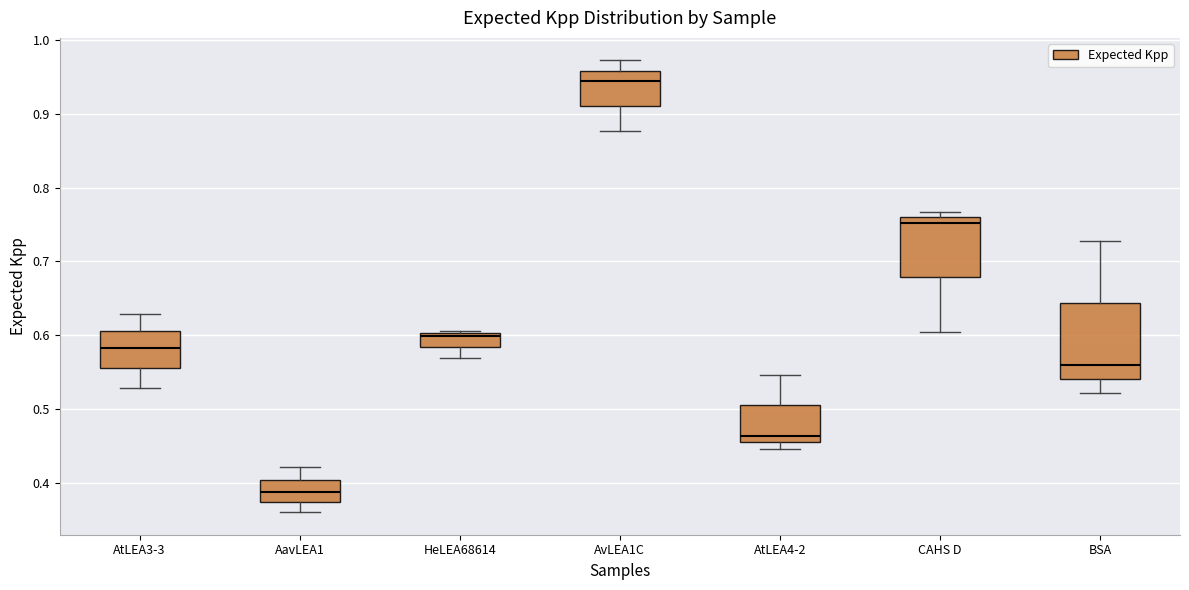

Which box has the highest median line?

AvLEA1C